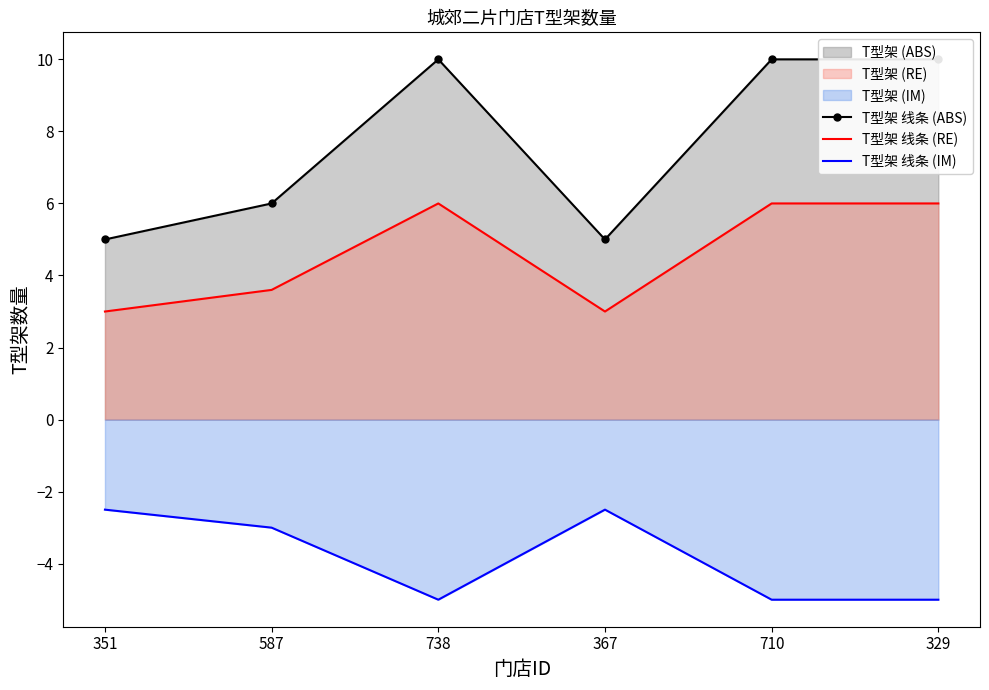

True or false: T型架 线条 (IM) and T型架 线条 (ABS) intersect in this chart.

False